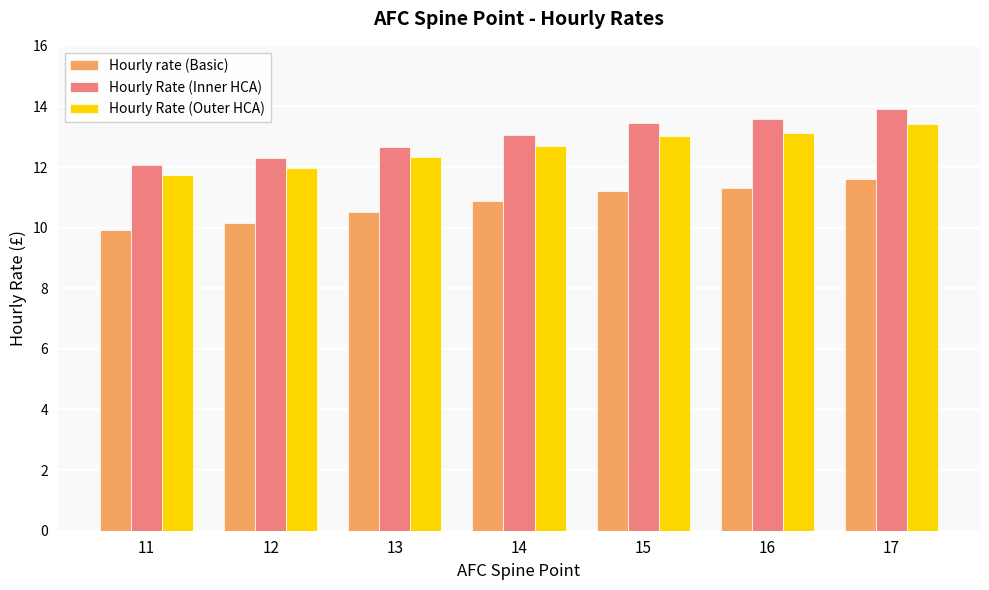

What is the sum of all Hourly Rate (Inner HCA) values?

91.0